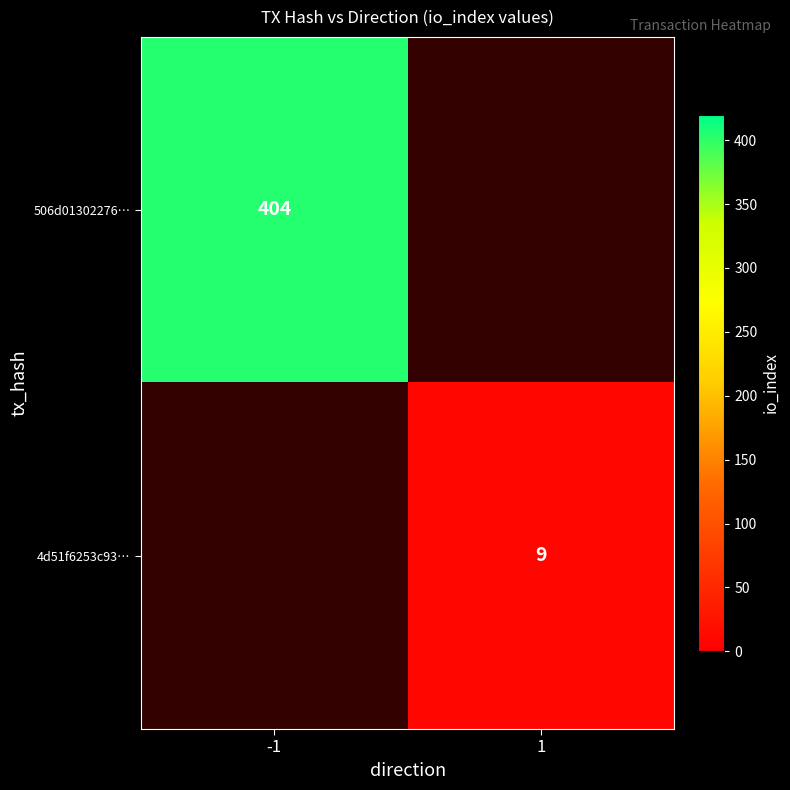

How many data points does each series have?

2